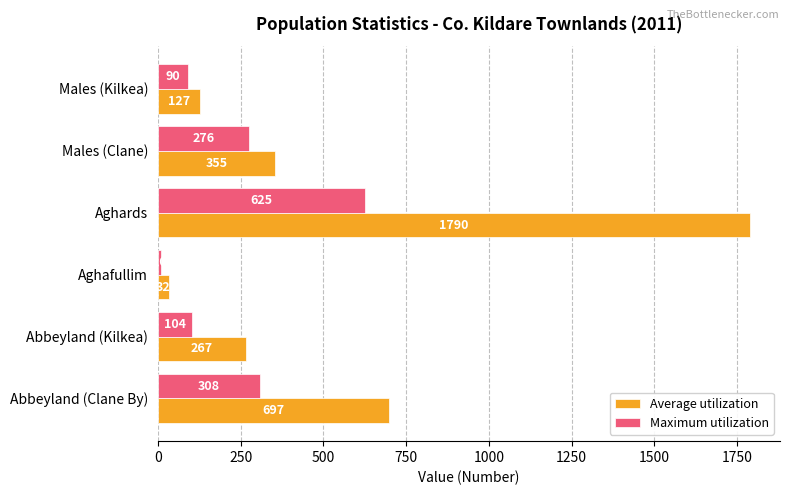

What is the minimum value for Maximum utilization?

10